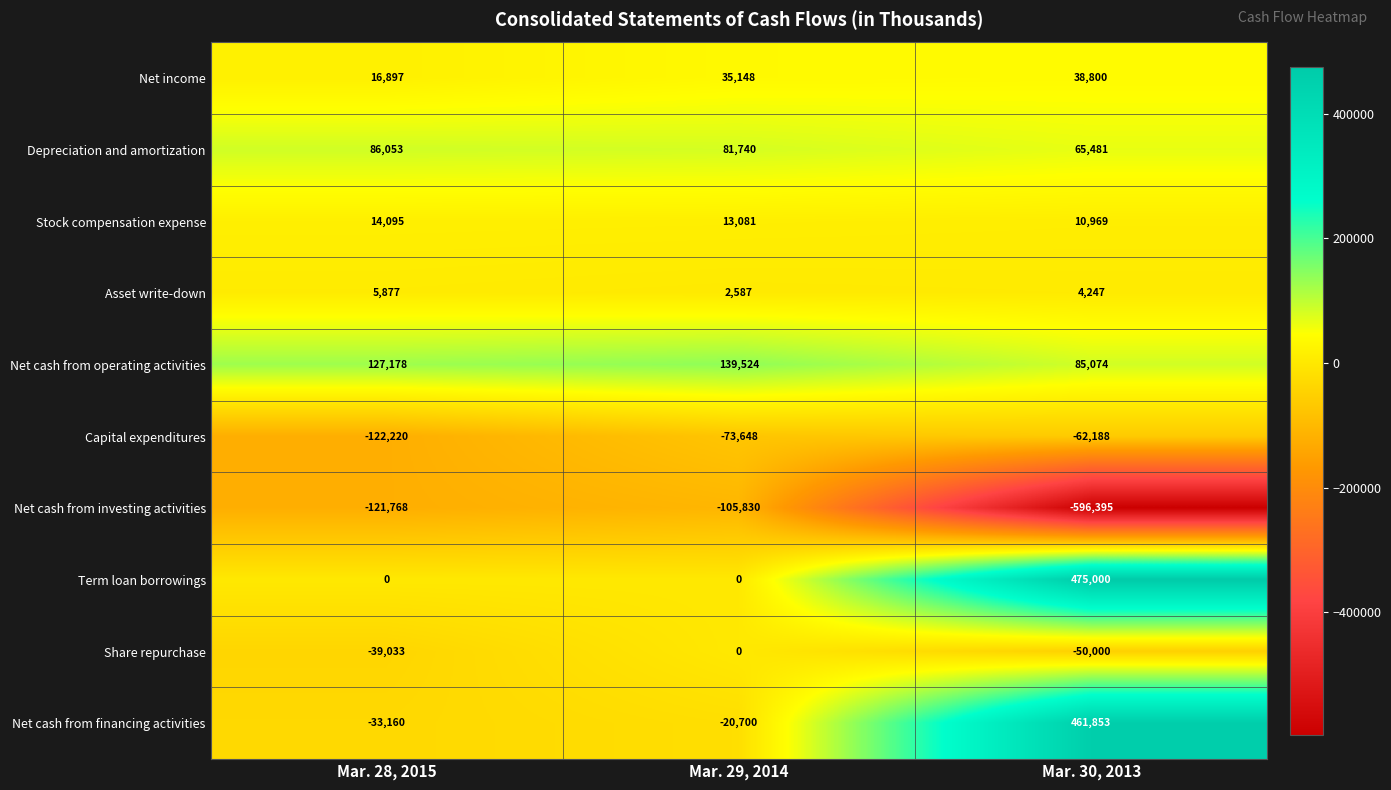

Which series has the largest total across all categories?

Term loan borrowings